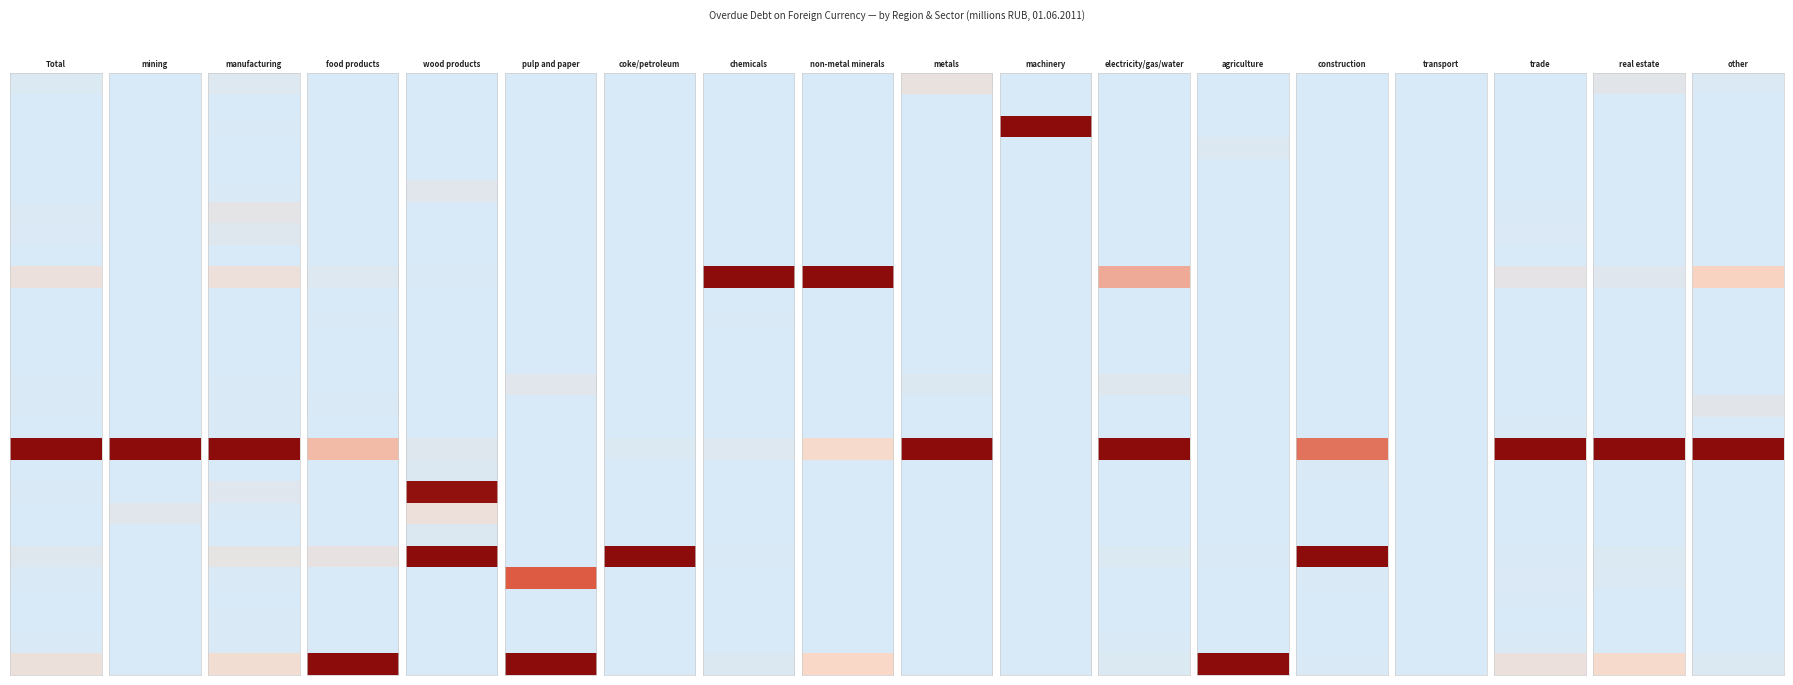

The value of construction at 24 is 16. True or false?

False